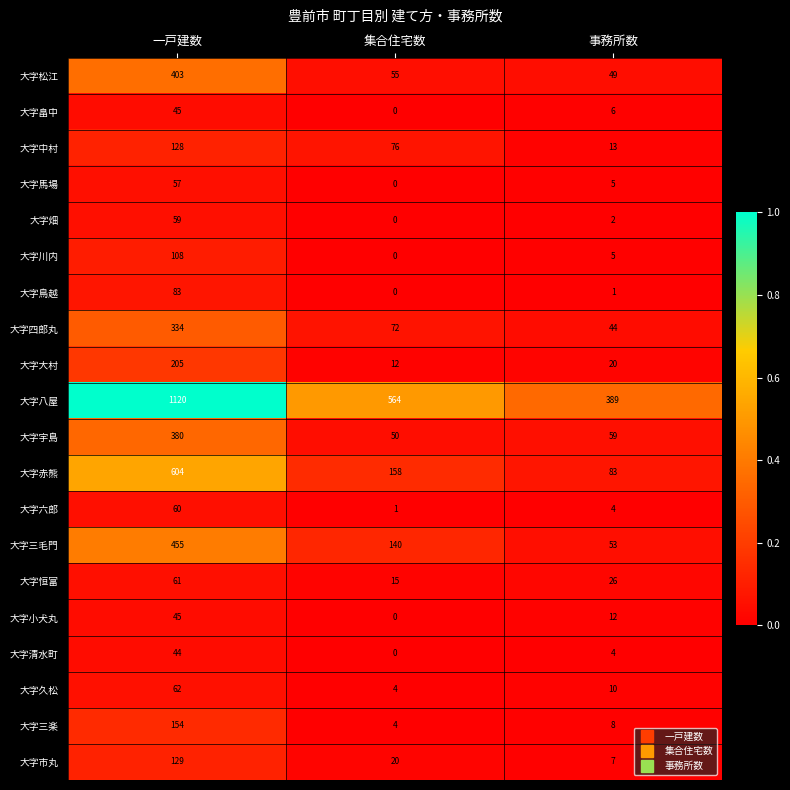

What is the minimum value for 大字松江?

49